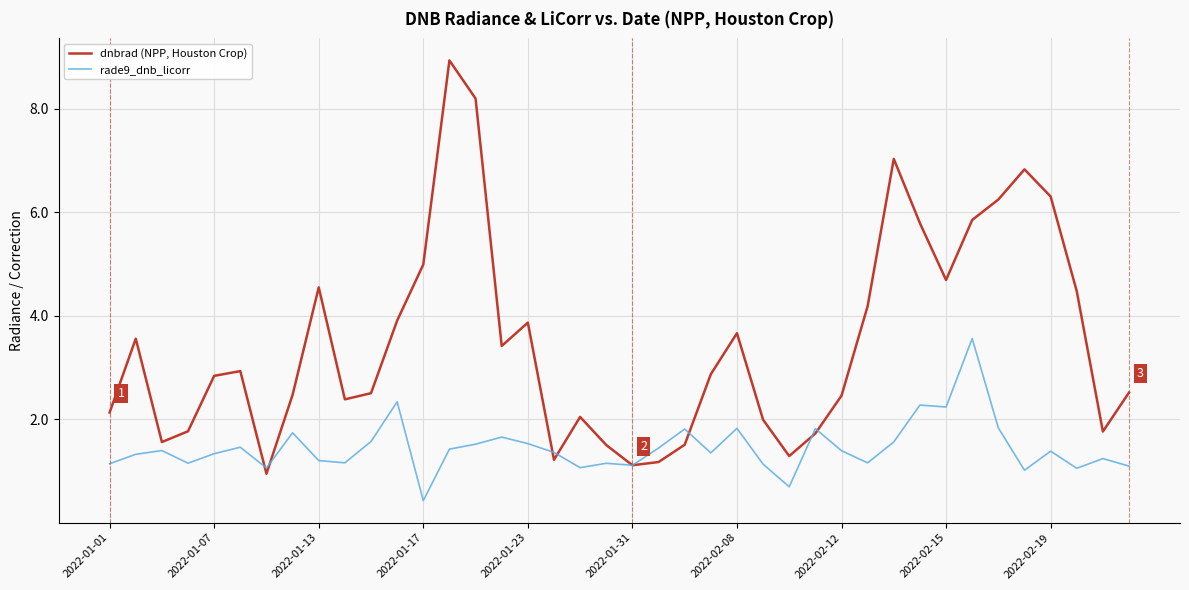

Which series has the widest spread of values?

dnbrad (NPP, Houston Crop)